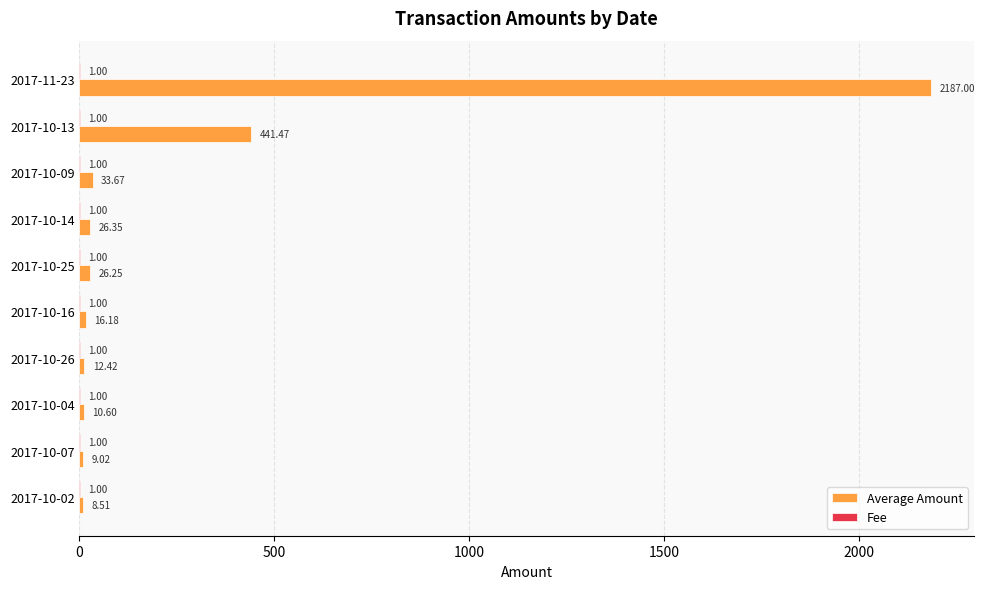

What is the total value across all series at 2017-10-02?

9.5